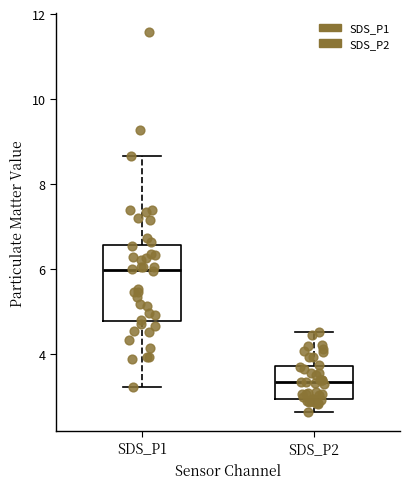

Reading left to right, read every box against the y-axis: the position of its median line, the range the box covers, and the ends of its whiskers. The values are not printed on the chart, so give them approximately, as read against the axis.

SDS_P1: median 6.0, box 4.8 to 6.6, whiskers 3.2 to 8.6
SDS_P2: median 3.4, box 3.0 to 3.8, whiskers 2.6 to 4.6